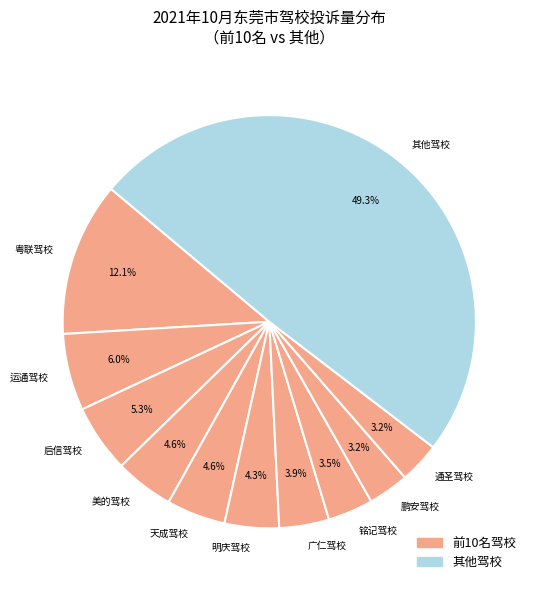

How many segments does this pie chart have?

11